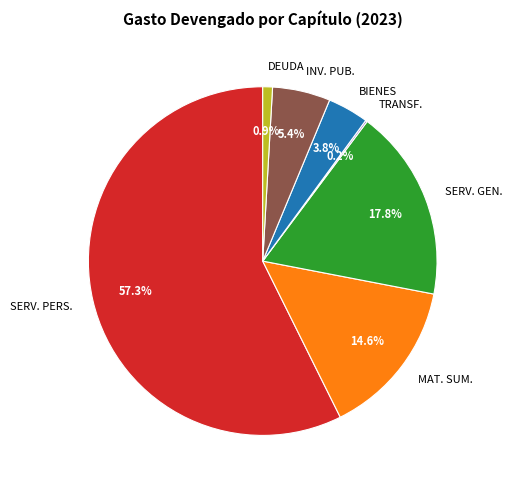

Which category has the biggest portion of the pie?

SERV. PERS.